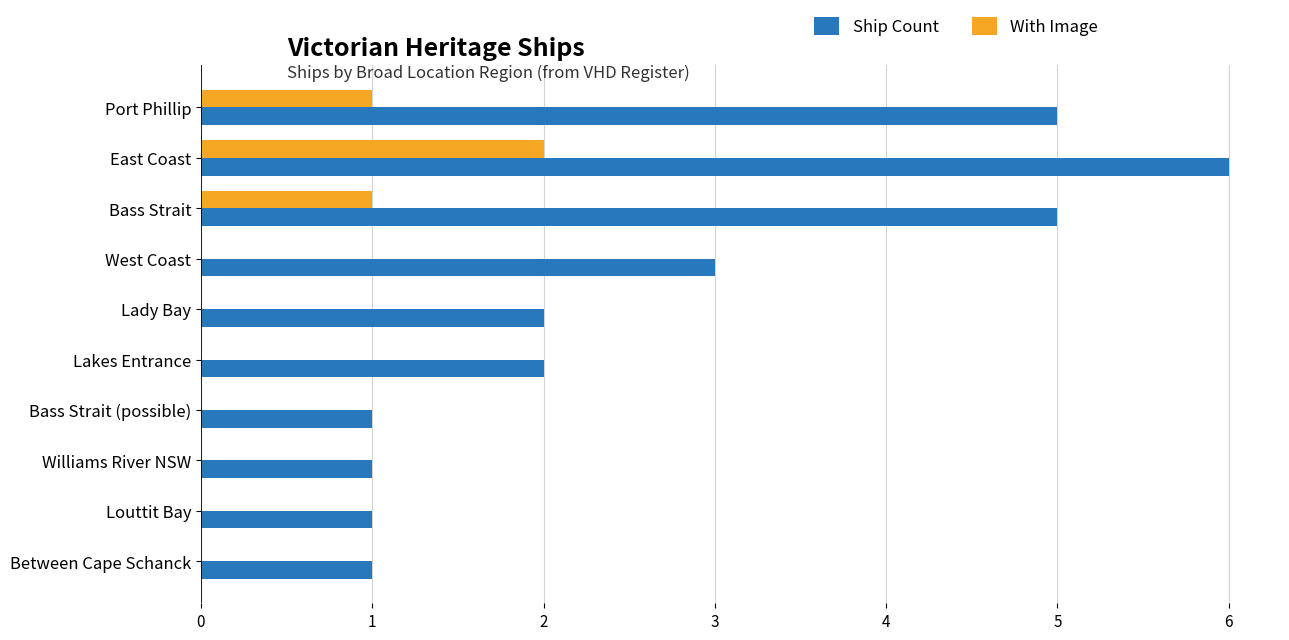

The value of Ship Count at Lakes Entrance is 4. True or false?

False